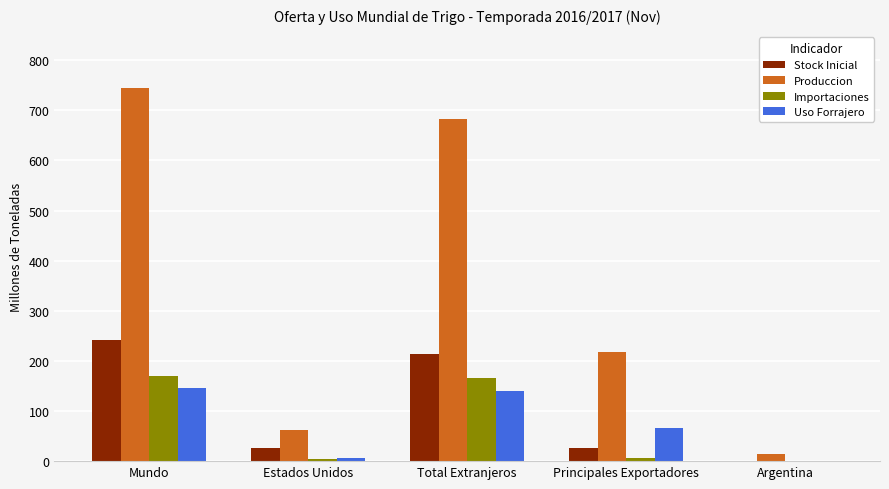

What is the sum of all Stock Inicial values?

509.6